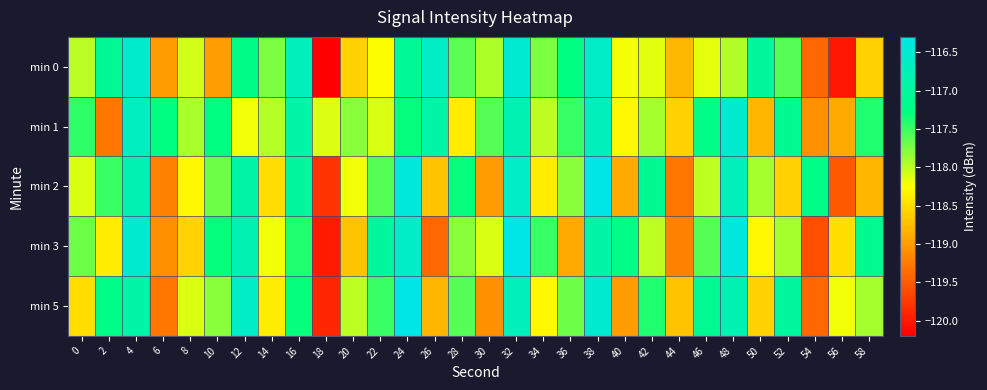

Reading left to right, list all the values displayed in this chart.

min 0: 0=-118.0	2=-117.1	4=-116.6	6=-119.0	8=-118.1	10=-119.0	12=-117.2	14=-117.8	16=-116.7	18=-120.2	20=-118.6	22=-118.2	24=-117.1	26=-116.6	28=-117.6	30=-117.9	32=-116.5	34=-117.8	36=-117.3	38=-116.6	40=-118.2	42=-118.1	44=-118.8	46=-118.1	48=-118.0	50=-117.0	52=-117.6	54=-119.4	56=-120.0	58=-118.6
min 1: 0=-117.5	2=-119.3	4=-116.7	6=-117.3	8=-117.9	10=-117.3	12=-118.2	14=-118.0	16=-116.9	18=-118.1	20=-117.8	22=-118.1	24=-117.3	26=-116.9	28=-118.4	30=-117.6	32=-116.8	34=-118.0	36=-117.5	38=-116.7	40=-118.3	42=-117.9	44=-118.6	46=-117.2	48=-116.5	50=-118.8	52=-117.1	54=-119.1	56=-118.9	58=-117.4
min 2: 0=-118.1	2=-117.5	4=-116.8	6=-119.2	8=-118.3	10=-117.7	12=-116.9	14=-118.5	16=-117.0	18=-119.8	20=-118.2	22=-117.6	24=-116.4	26=-118.7	28=-117.3	30=-119.0	32=-116.6	34=-118.4	36=-117.8	38=-116.3	40=-118.9	42=-117.1	44=-119.3	46=-118.0	48=-116.7	50=-117.9	52=-118.6	54=-117.2	56=-119.5	58=-118.8
min 3: 0=-117.7	2=-118.4	4=-116.5	6=-119.1	8=-118.6	10=-117.3	12=-116.8	14=-118.2	16=-117.4	18=-120.0	20=-118.7	22=-117.0	24=-116.6	26=-119.4	28=-117.8	30=-118.1	32=-116.3	34=-117.5	36=-118.9	38=-116.9	40=-117.2	42=-118.0	44=-119.2	46=-117.6	48=-116.4	50=-118.3	52=-117.9	54=-119.6	56=-118.5	58=-117.1
min 5: 0=-118.5	2=-117.2	4=-116.9	6=-119.3	8=-118.1	10=-117.8	12=-116.6	14=-118.4	16=-117.3	18=-119.9	20=-118.0	22=-117.5	24=-116.2	26=-118.8	28=-117.6	30=-119.1	32=-116.7	34=-118.3	36=-117.7	38=-116.5	40=-119.0	42=-117.4	44=-118.7	46=-117.1	48=-116.8	50=-118.6	52=-117.0	54=-119.4	56=-118.2	58=-117.9